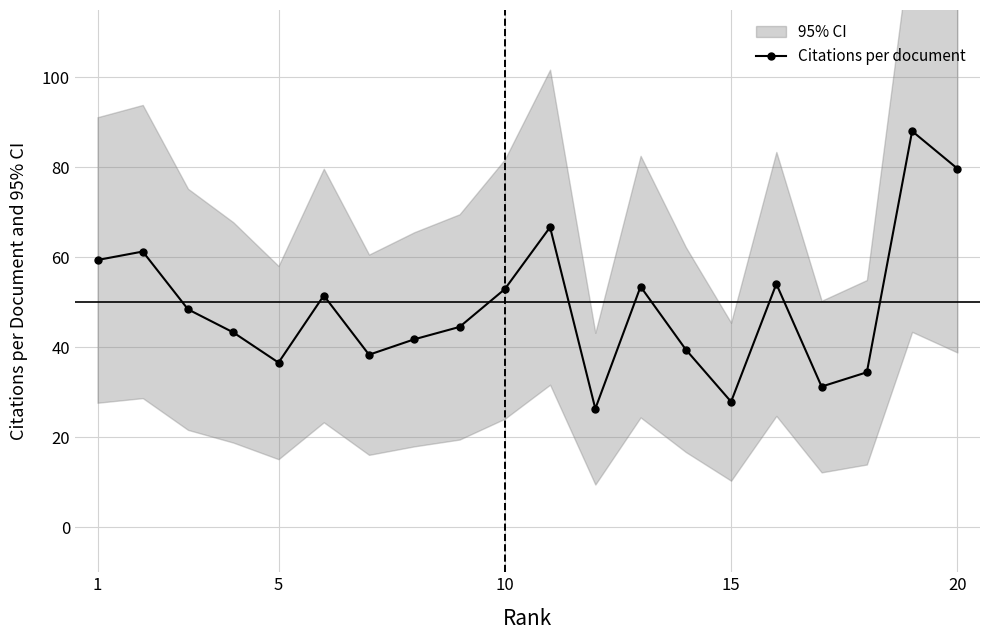

What is the average value?

49.0